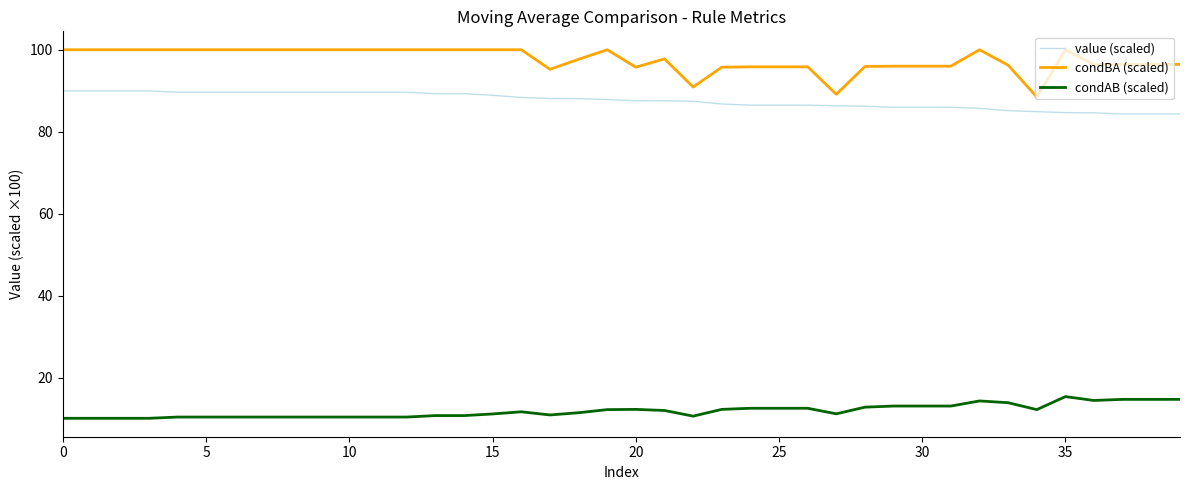

How many lines are shown in the chart?

3